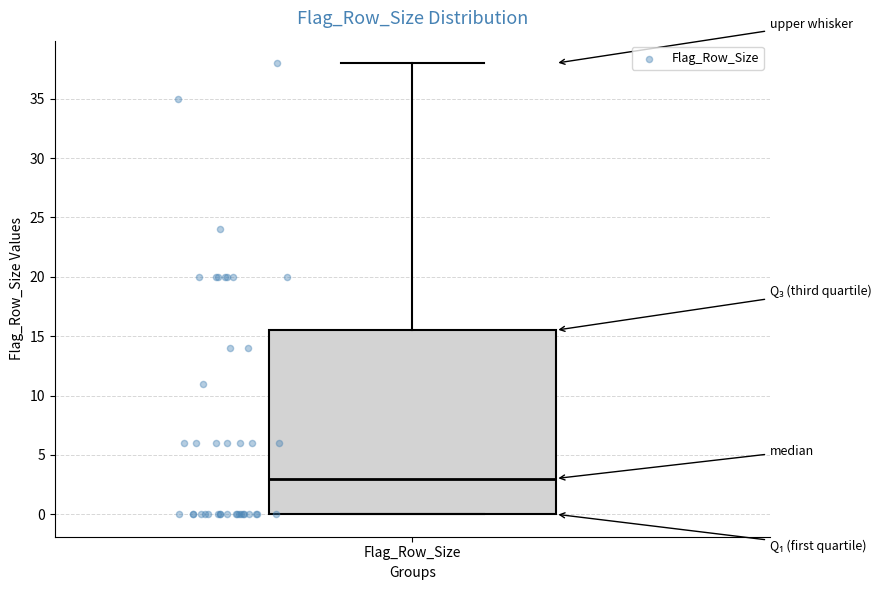

Where does the upper whisker of the box for Flag_Row_Size end on the y-axis? The values are not printed on the chart, so give them approximately, as read against the axis.

38.0